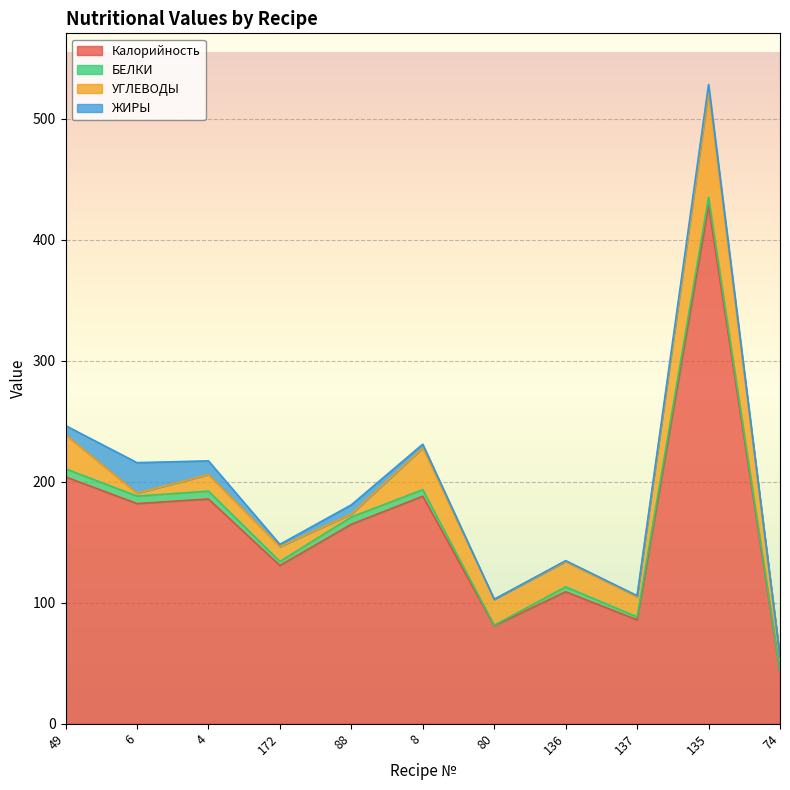

True or false: Калорийность and ЖИРЫ cross at least once.

False